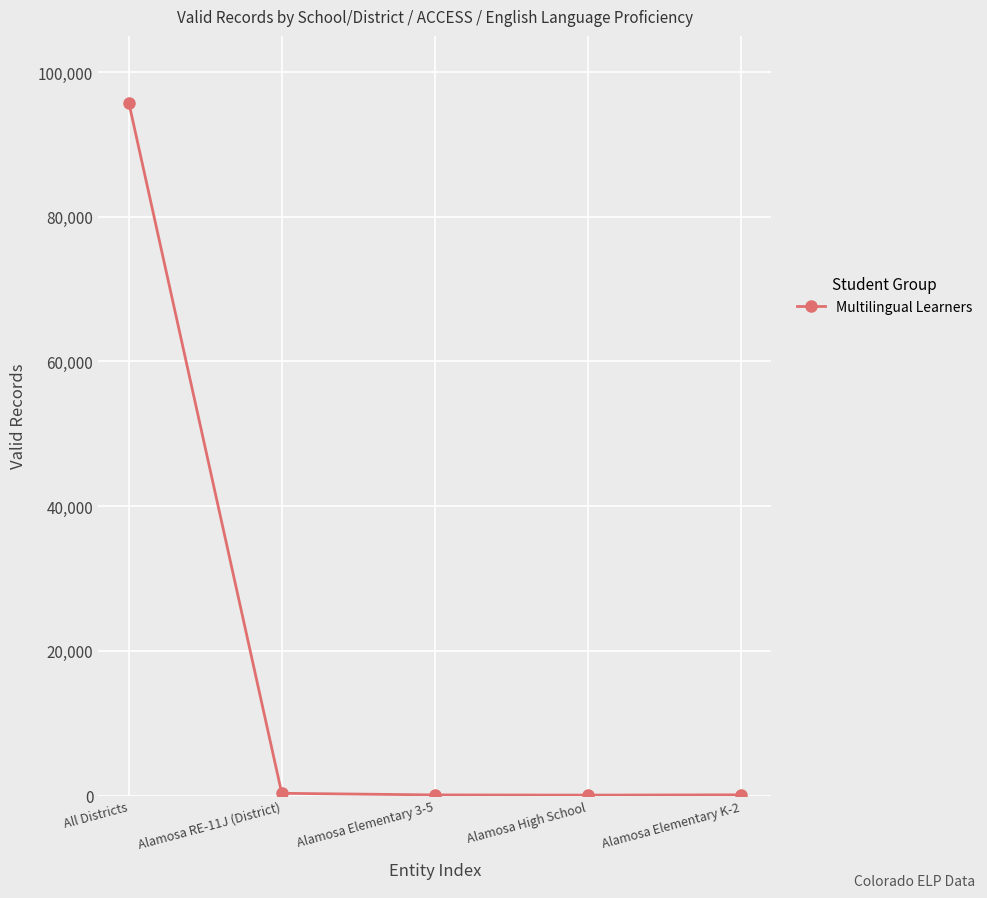

What is the maximum value shown in the chart?

95772